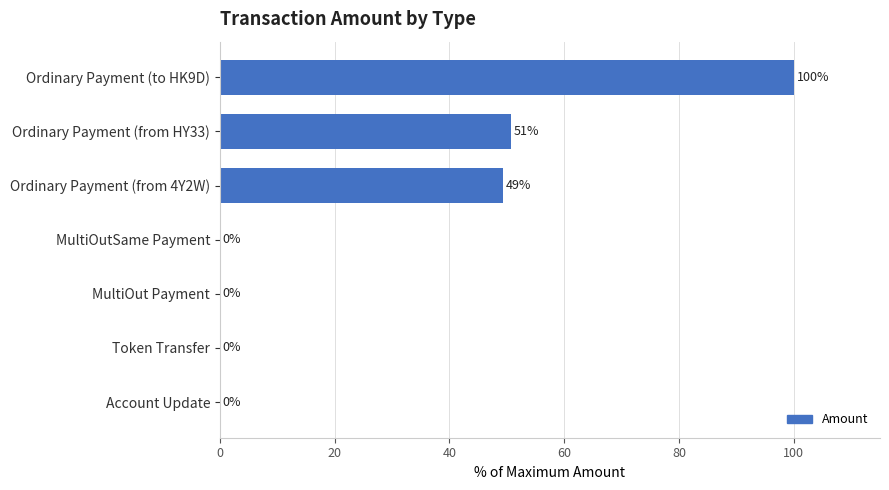

Which has a higher value, MultiOutSame Payment or Ordinary Payment (from 4Y2W)?

Ordinary Payment (from 4Y2W)